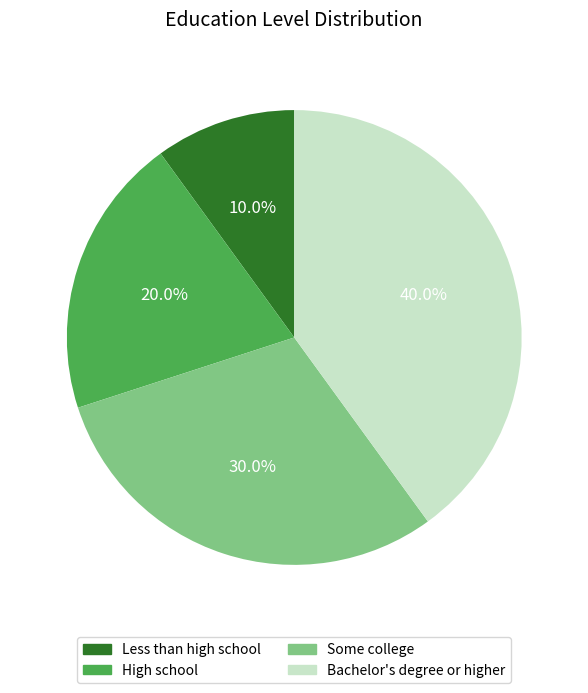

Which slice is the largest?

Bachelor's degree or higher